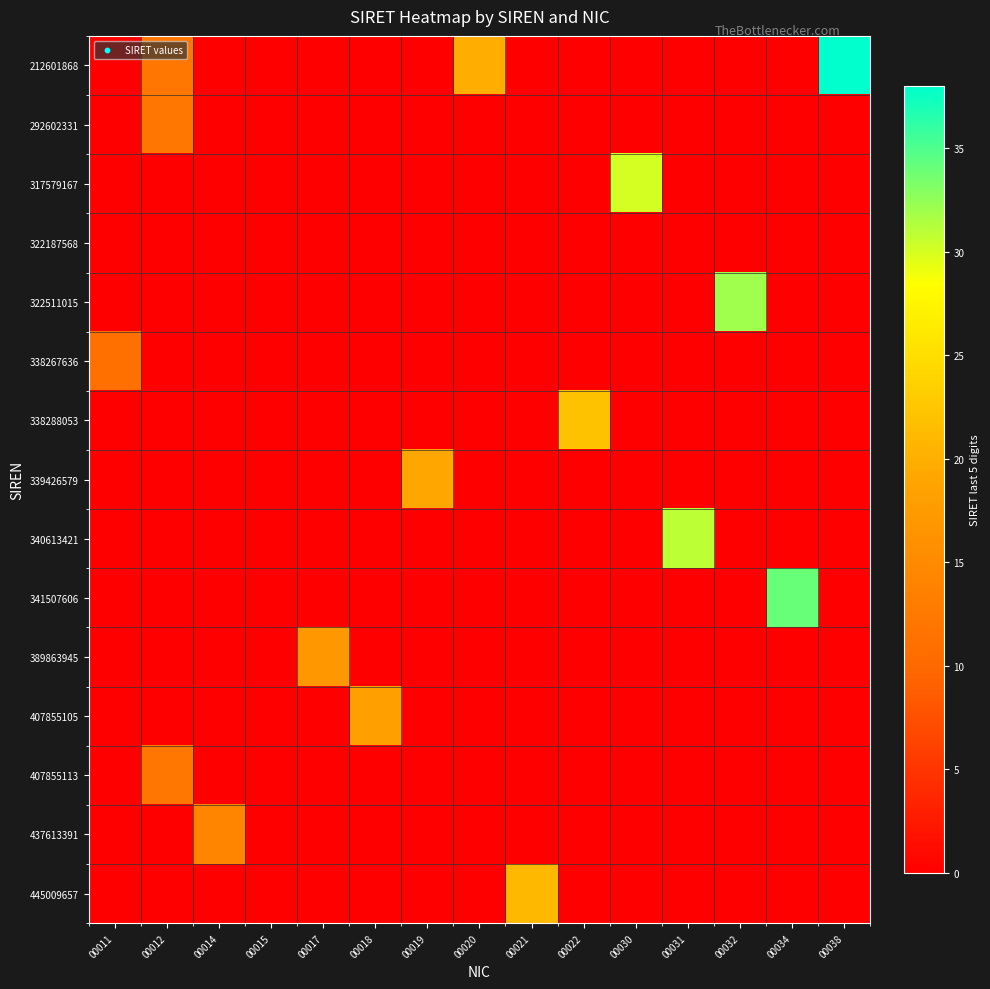

Reading left to right, transcribe all the data shown in this chart.

212601868: 00011=0	00012=12	00014=0	00015=0	00017=0	00018=0	00019=0	00020=20	00021=0	00022=0	00030=0	00031=0	00032=0	00034=0	00038=38
292602331: 00011=0	00012=12	00014=0	00015=0	00017=0	00018=0	00019=0	00020=0	00021=0	00022=0	00030=0	00031=0	00032=0	00034=0	00038=0
317579167: 00011=0	00012=0	00014=0	00015=0	00017=0	00018=0	00019=0	00020=0	00021=0	00022=0	00030=30	00031=0	00032=0	00034=0	00038=0
322187568: 00011=0	00012=0	00014=0	00015=0	00017=0	00018=0	00019=0	00020=0	00021=0	00022=0	00030=0	00031=0	00032=0	00034=0	00038=0
322511015: 00011=0	00012=0	00014=0	00015=0	00017=0	00018=0	00019=0	00020=0	00021=0	00022=0	00030=0	00031=0	00032=32	00034=0	00038=0
338267636: 00011=11	00012=0	00014=0	00015=0	00017=0	00018=0	00019=0	00020=0	00021=0	00022=0	00030=0	00031=0	00032=0	00034=0	00038=0
338288053: 00011=0	00012=0	00014=0	00015=0	00017=0	00018=0	00019=0	00020=0	00021=0	00022=22	00030=0	00031=0	00032=0	00034=0	00038=0
339426579: 00011=0	00012=0	00014=0	00015=0	00017=0	00018=0	00019=19	00020=0	00021=0	00022=0	00030=0	00031=0	00032=0	00034=0	00038=0
340613421: 00011=0	00012=0	00014=0	00015=0	00017=0	00018=0	00019=0	00020=0	00021=0	00022=0	00030=0	00031=31	00032=0	00034=0	00038=0
341507606: 00011=0	00012=0	00014=0	00015=0	00017=0	00018=0	00019=0	00020=0	00021=0	00022=0	00030=0	00031=0	00032=0	00034=34	00038=0
389863945: 00011=0	00012=0	00014=0	00015=0	00017=17	00018=0	00019=0	00020=0	00021=0	00022=0	00030=0	00031=0	00032=0	00034=0	00038=0
407855105: 00011=0	00012=0	00014=0	00015=0	00017=0	00018=18	00019=0	00020=0	00021=0	00022=0	00030=0	00031=0	00032=0	00034=0	00038=0
407855113: 00011=0	00012=12	00014=0	00015=0	00017=0	00018=0	00019=0	00020=0	00021=0	00022=0	00030=0	00031=0	00032=0	00034=0	00038=0
437613391: 00011=0	00012=0	00014=14	00015=0	00017=0	00018=0	00019=0	00020=0	00021=0	00022=0	00030=0	00031=0	00032=0	00034=0	00038=0
445009657: 00011=0	00012=0	00014=0	00015=0	00017=0	00018=0	00019=0	00020=0	00021=21	00022=0	00030=0	00031=0	00032=0	00034=0	00038=0